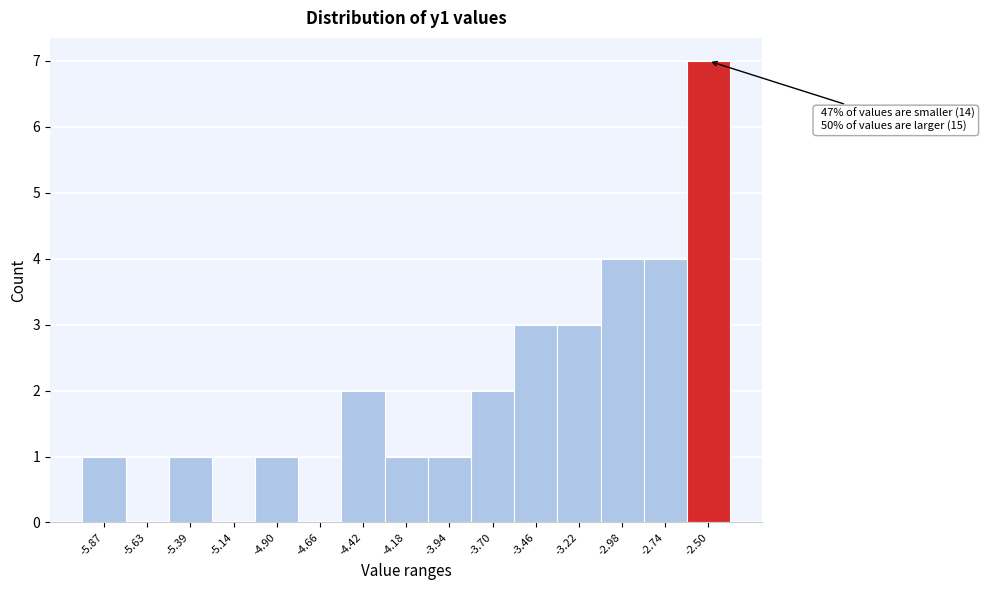

Reading right to left, what are all the values shown in this chart?

-2.50=7	-2.74=4	-2.98=4	-3.22=3	-3.46=3	-3.70=2	-3.94=1	-4.18=1	-4.42=2	-4.66=0	-4.90=1	-5.14=0	-5.39=1	-5.63=0	-5.87=1